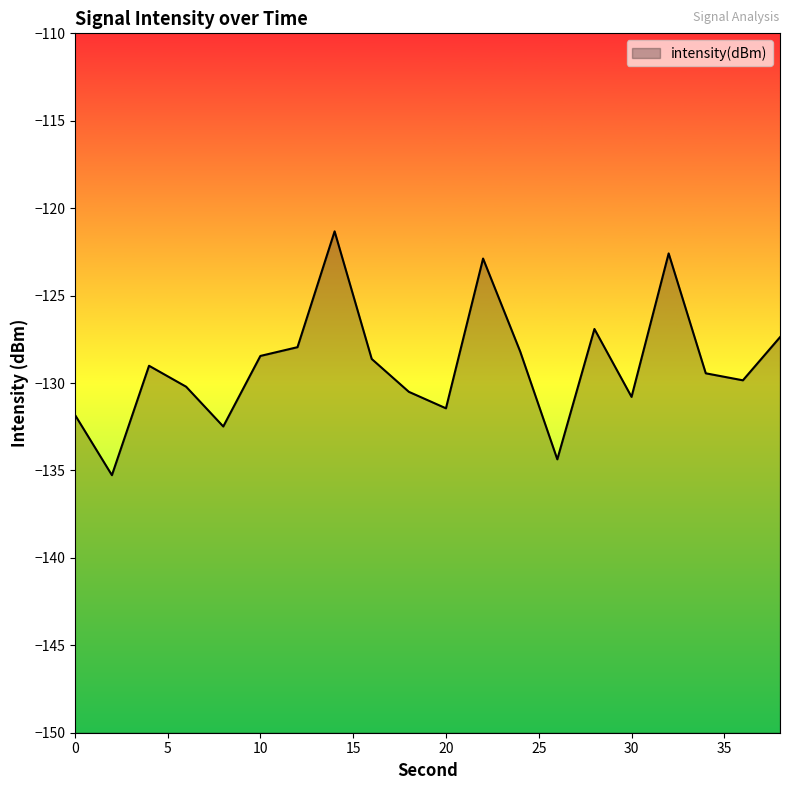

Between 32 and 10, which is larger?

32